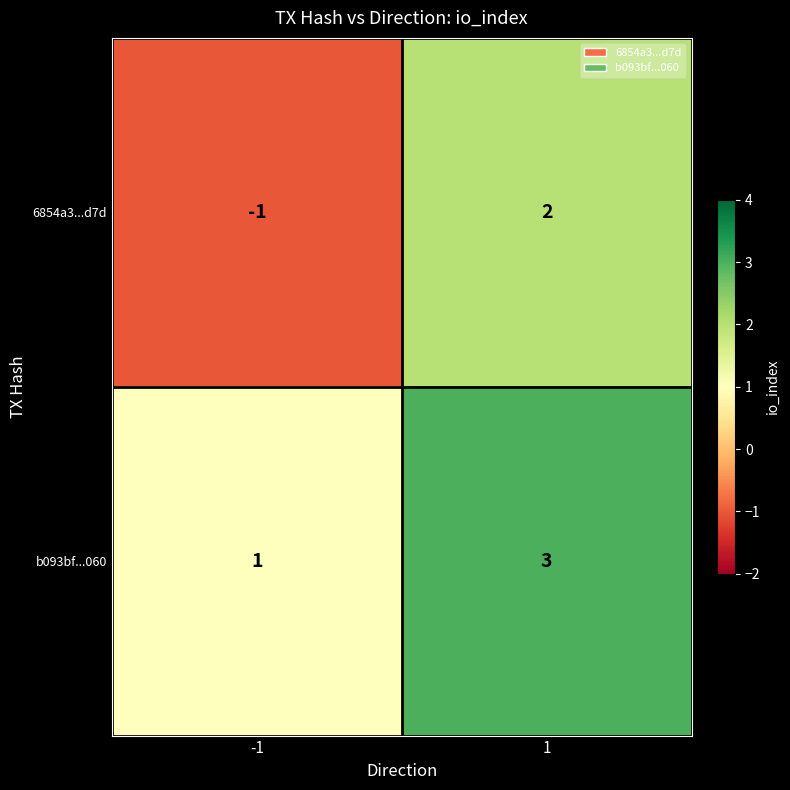

What is the total value across all series at 1?

5